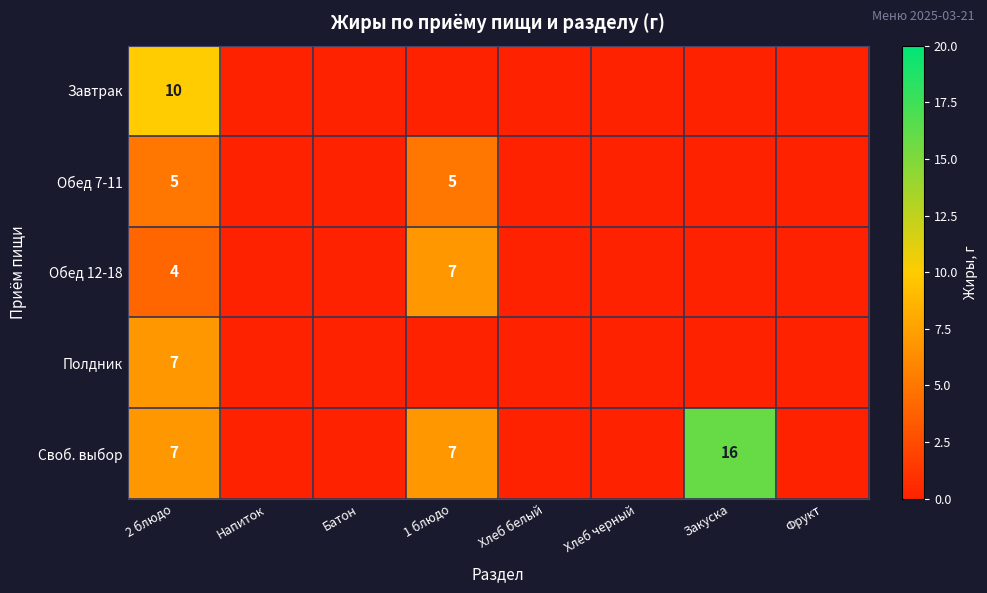

The value of Своб. выбор at 1 блюдо is 7. True or false?

True